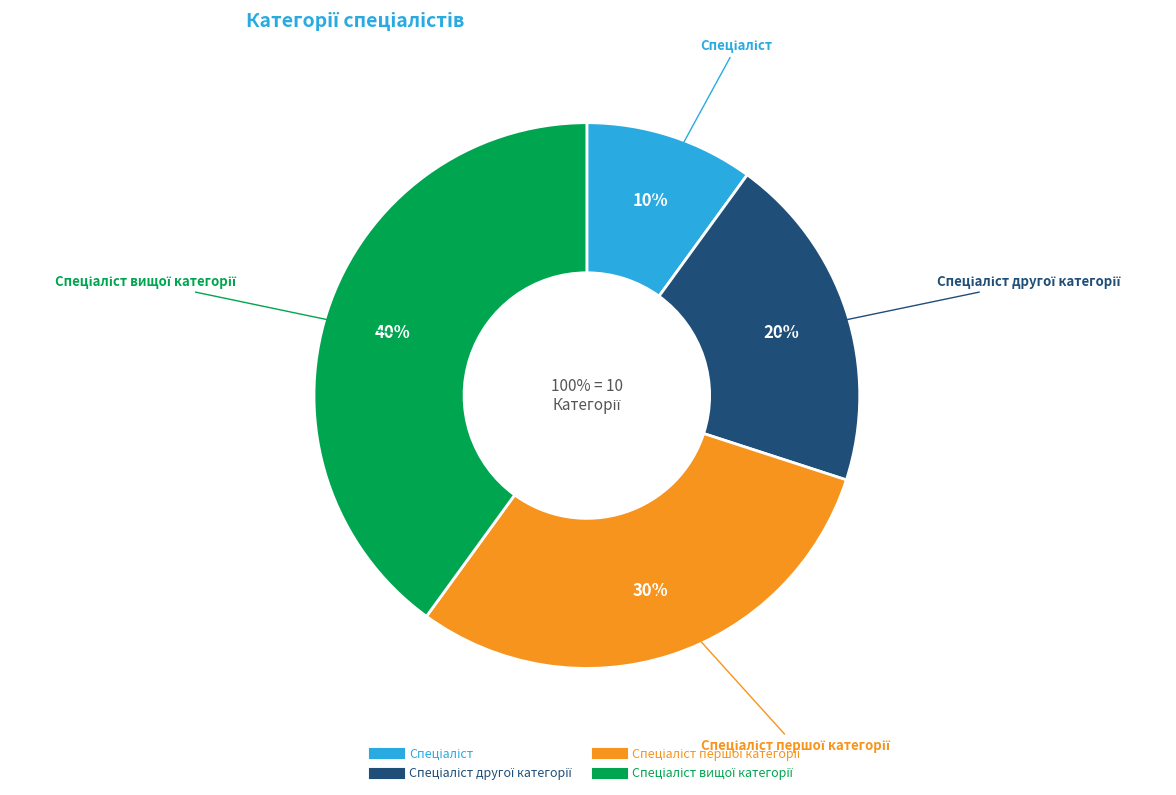

To the nearest percent, what is the combined percentage of Спеціаліст першої категорії and Спеціаліст?

40%